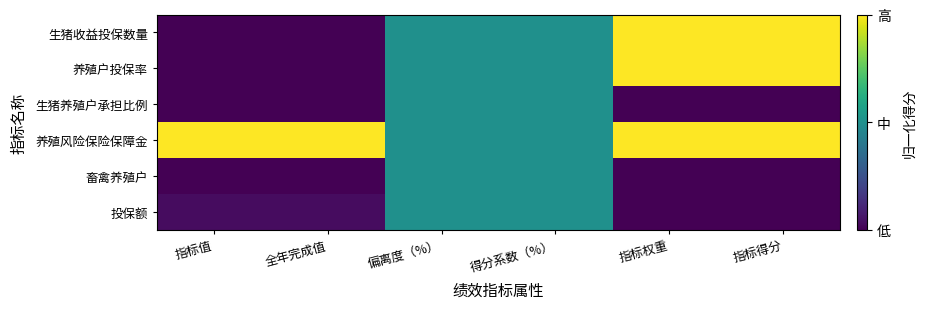

Which has a higher value, 指标得分 or 得分系数（%）?

指标得分